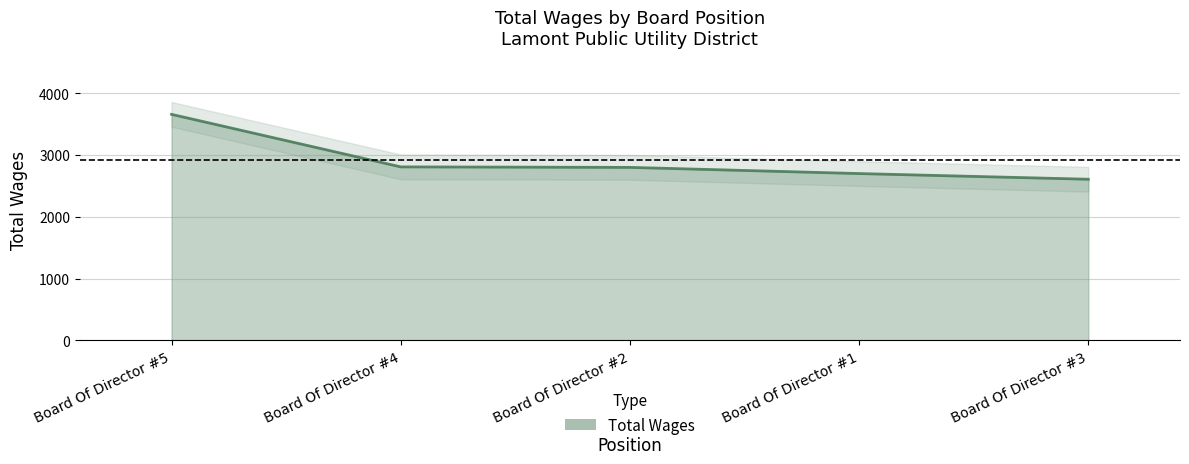

What value does the data have at Board Of Director #3?

2608